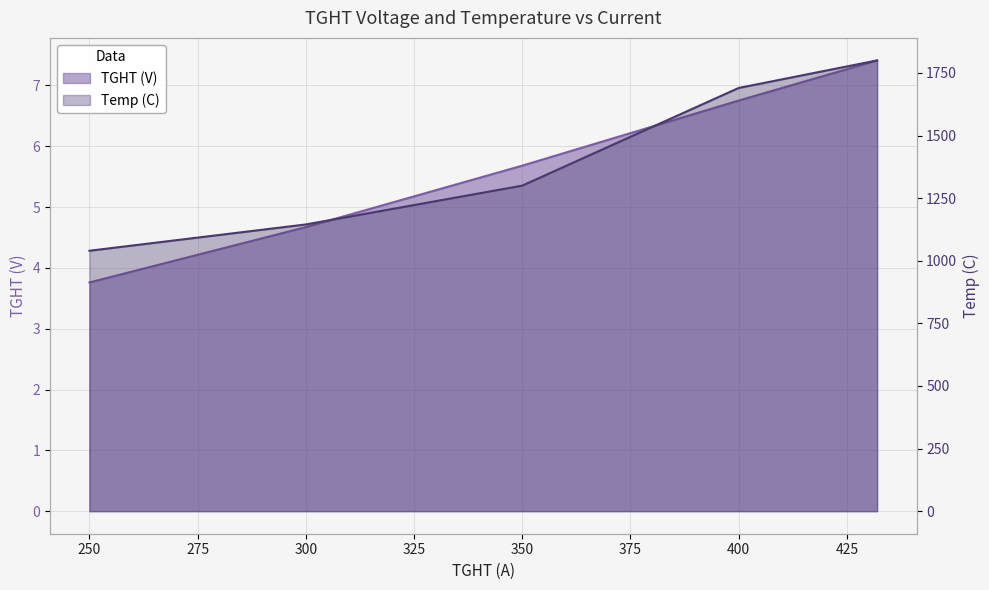

Which series has the largest total across all categories?

Temp (C)